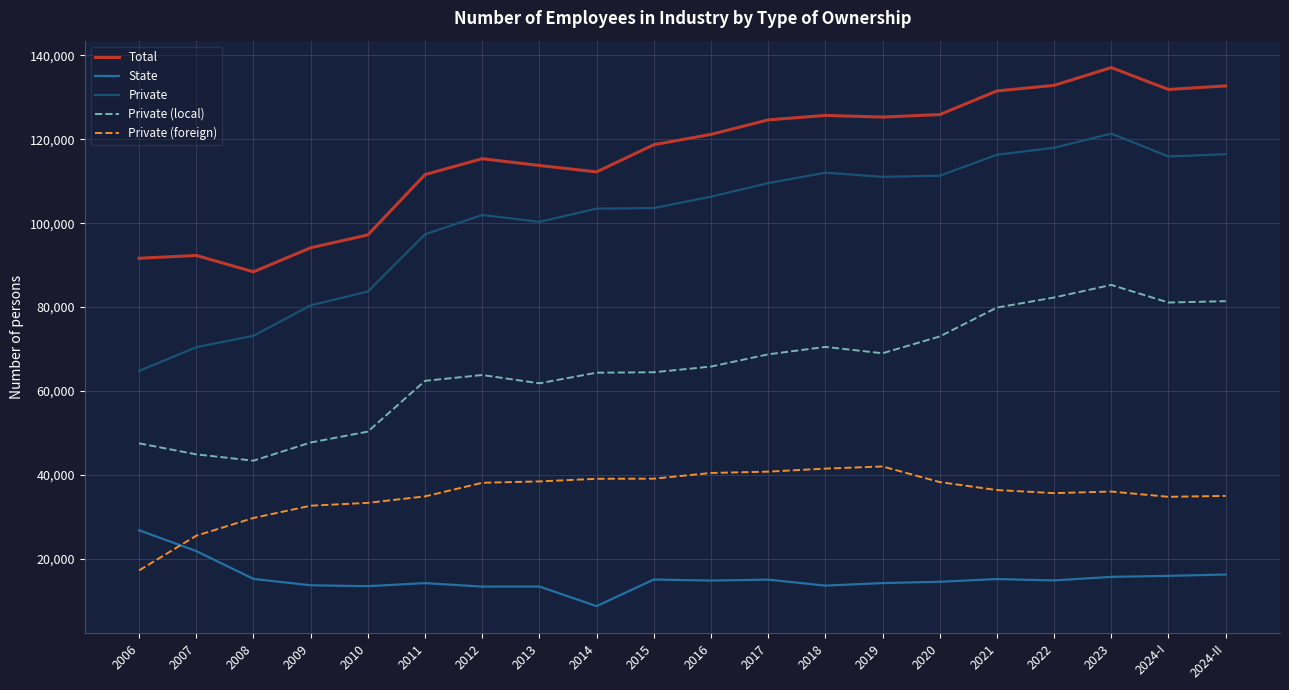

Is it true that Private equals 35358 at 2006?

False